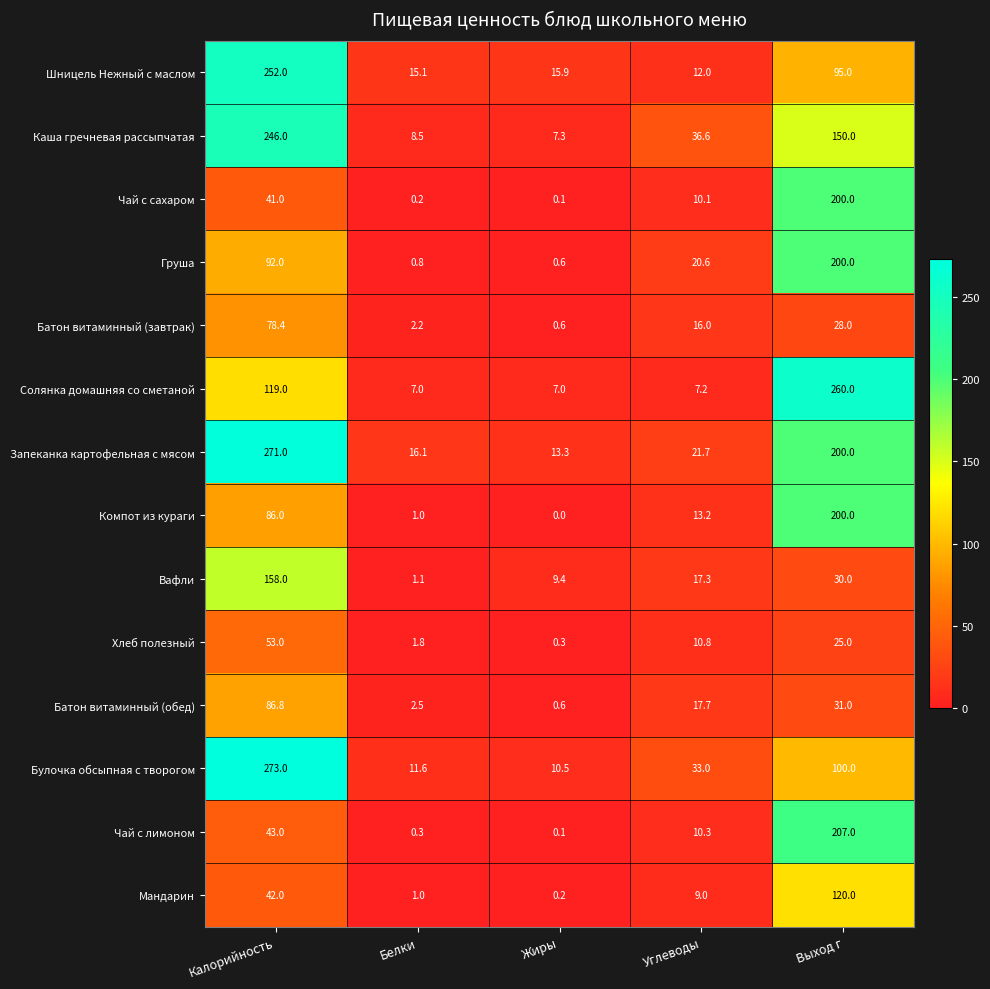

Count the number of categories in the chart.

5